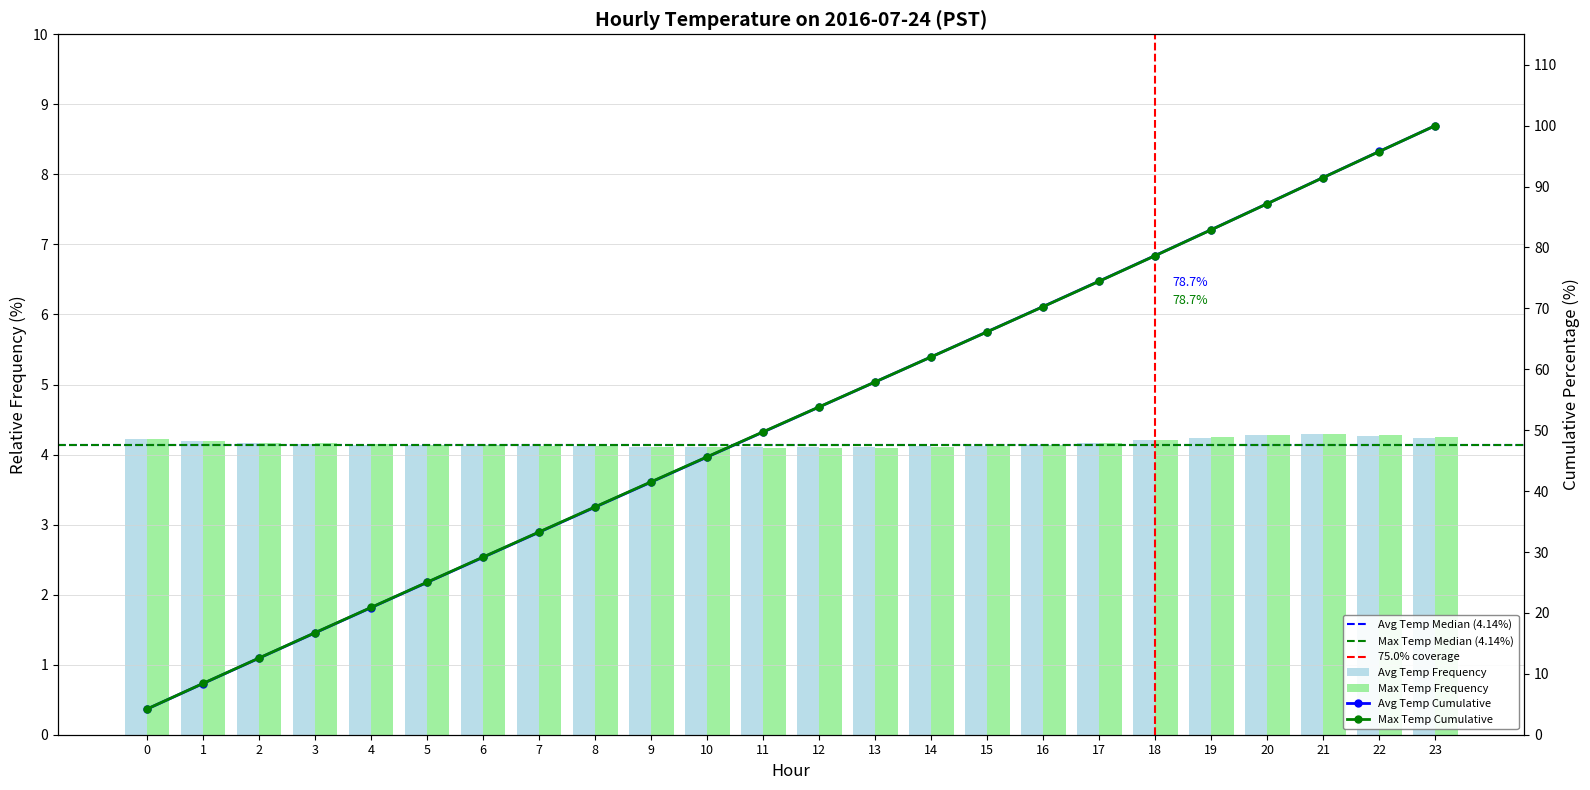

The Max Temp (C) series shows 4.3 at 20. True or false?

True